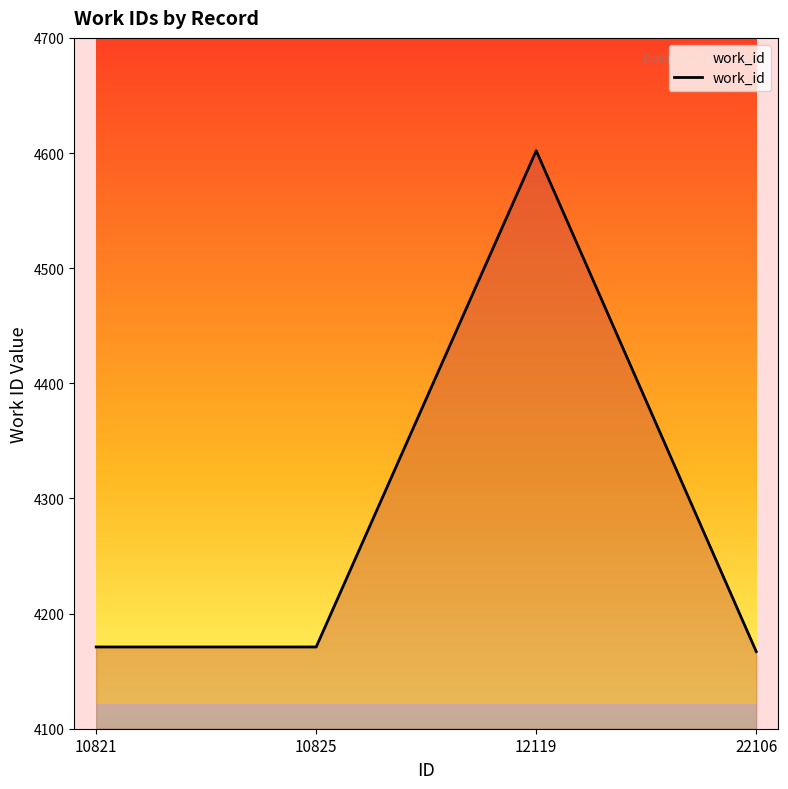

What is the change in value from 12119 to 22106?

-435